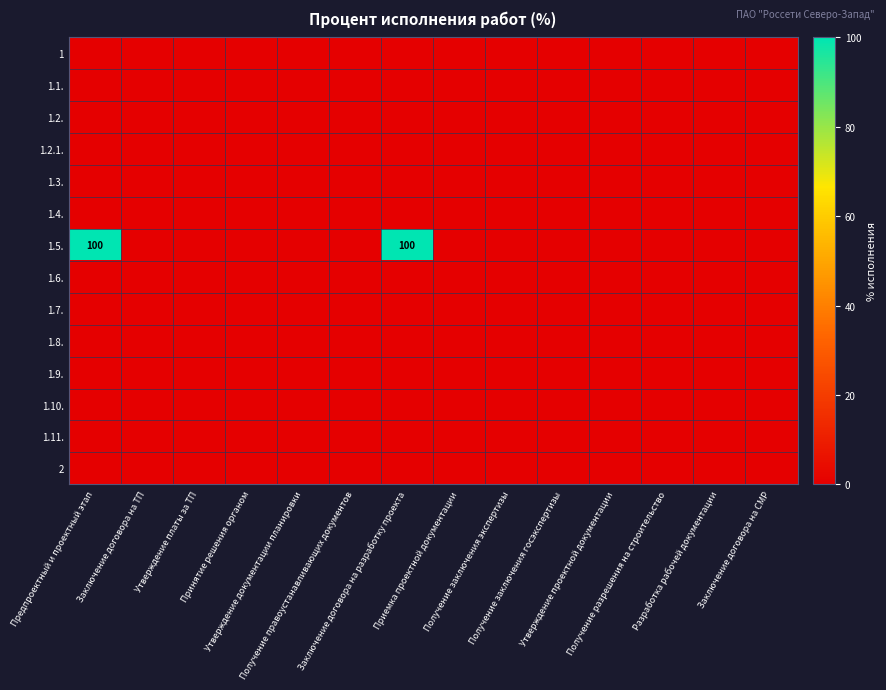

At which category is the sum across all series the highest?

Предпроектный и проектный этап